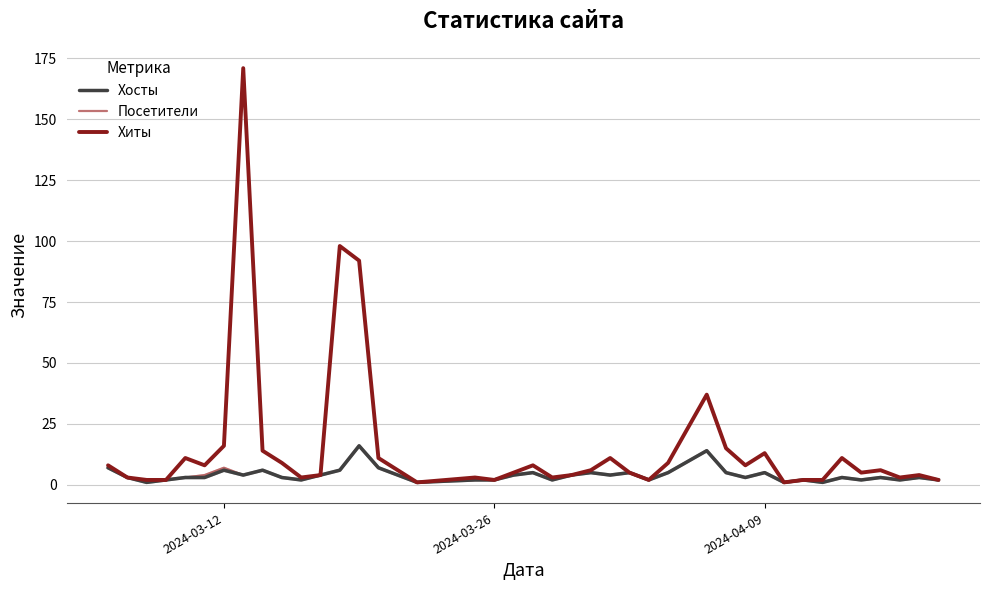

Which series has the largest total across all categories?

Хиты